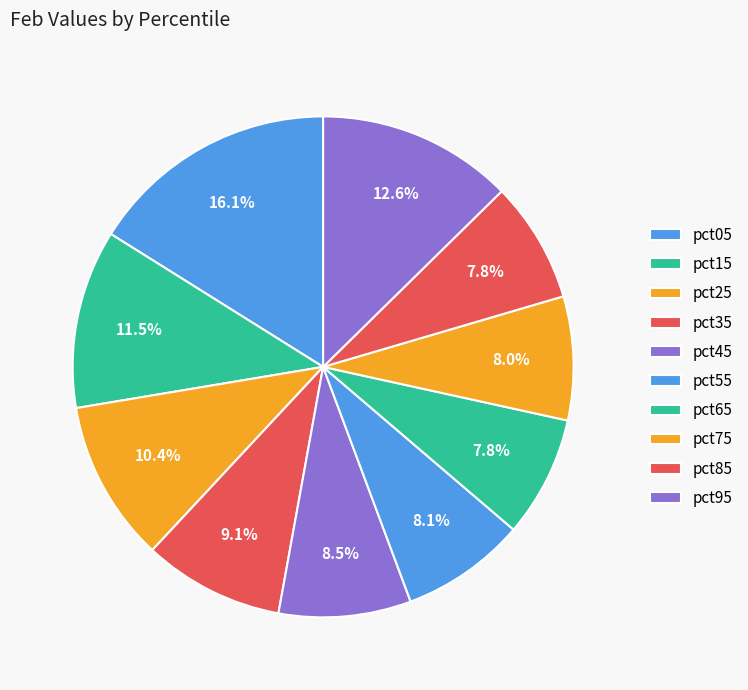

How many segments does this pie chart have?

10